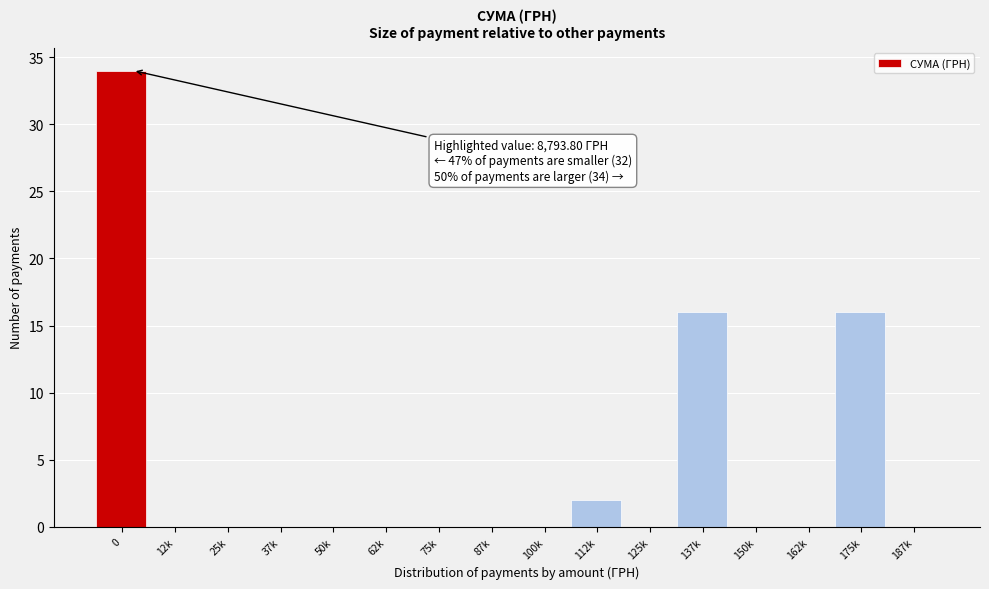

Reading left to right, transcribe all the data shown in this chart.

0=34	12k=0	25k=0	37k=0	50k=0	62k=0	75k=0	87k=0	100k=0	112k=2	125k=0	137k=16	150k=0	162k=0	175k=16	187k=0